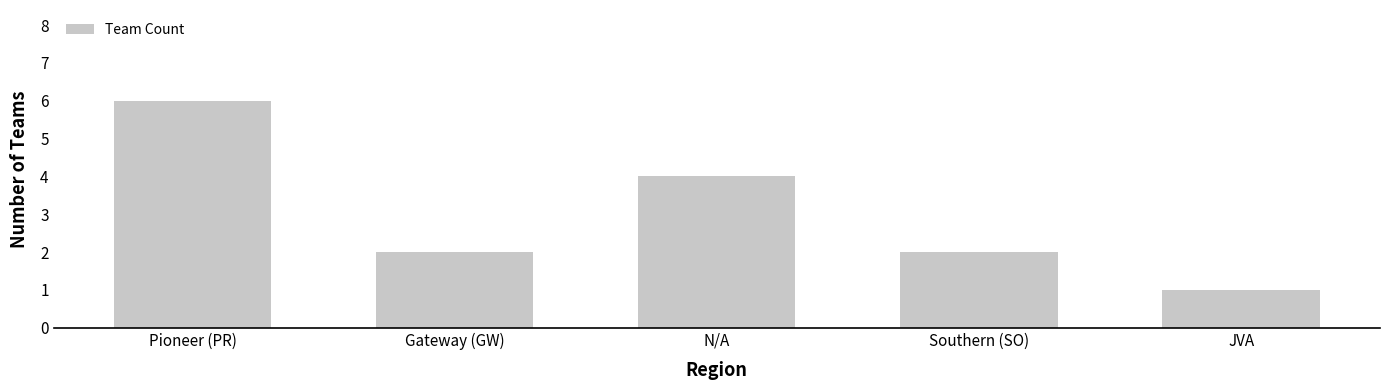

What is the difference between the maximum and minimum values?

5